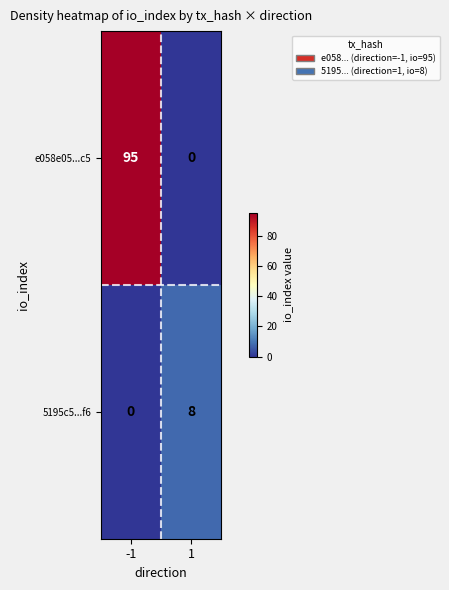

How many categories are shown in the chart?

2